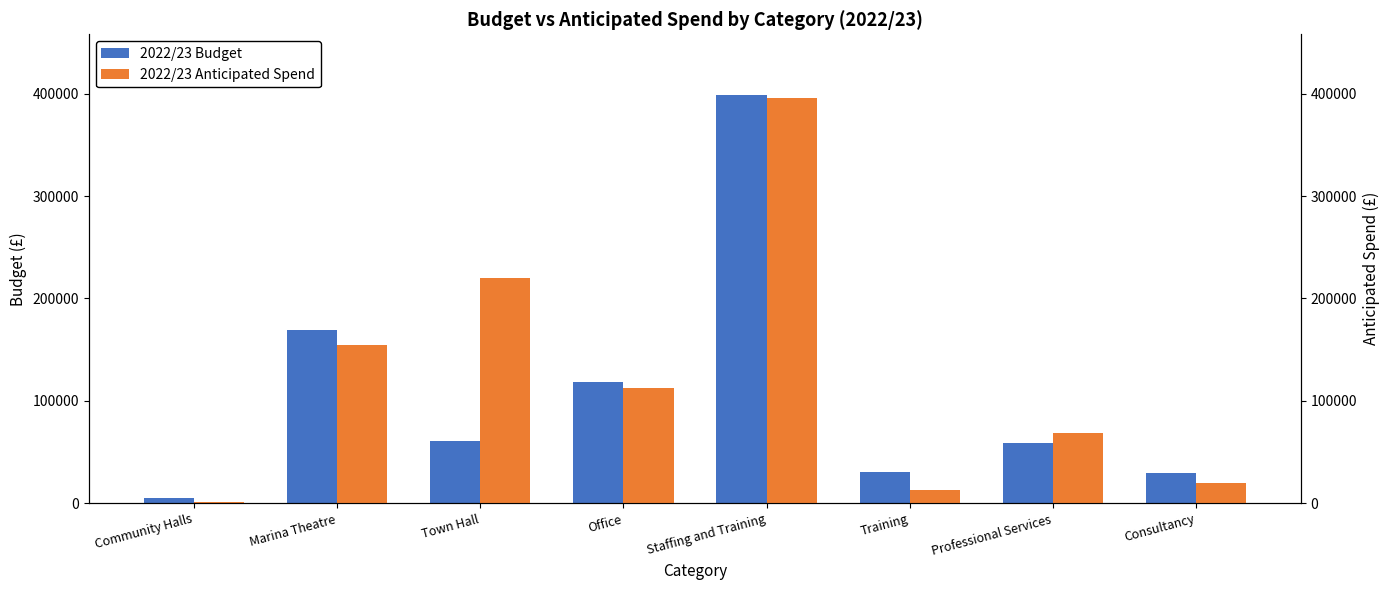

Which category has the lowest value in the 2022/23 Budget series?

Community Halls